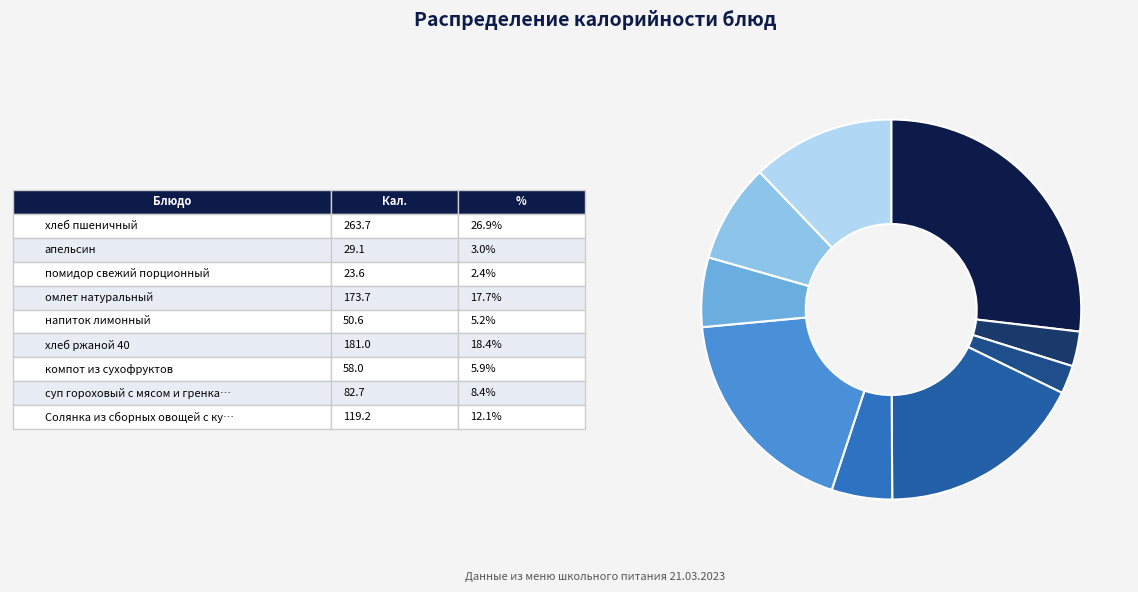

Rank the categories by value from lowest to highest.

помидор свежий порционный, апельсин, напиток лимонный, компот из сухофруктов, суп гороховый с мясом и гренками, Солянка из сборных овощей с куриной грудкой, омлет натуральный, хлеб ржаной 40, хлеб пшеничный